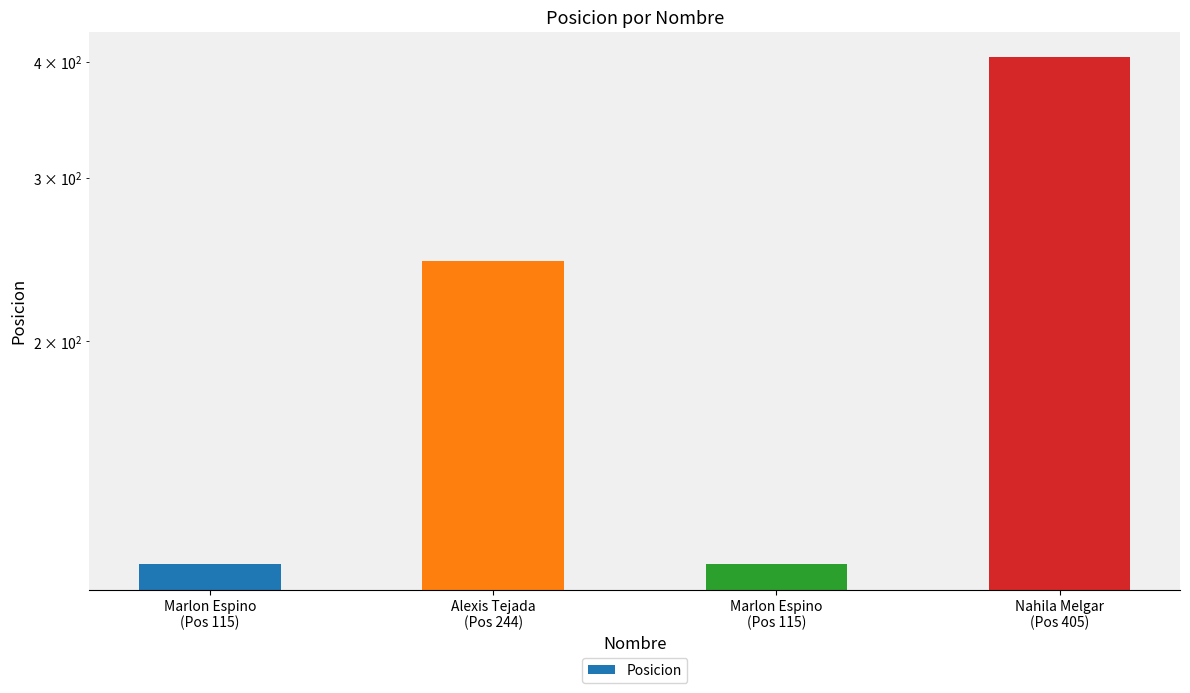

Count the number of values greater than 244.

1